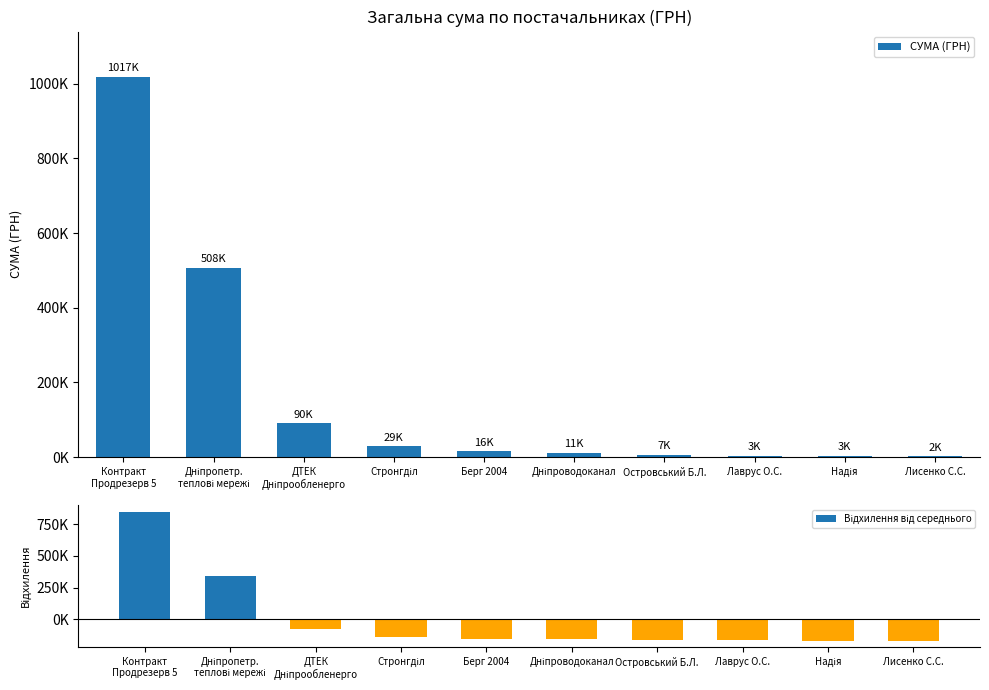

True or false: СУМА (ГРН) has a value of 90377.0 at ДТЕК
Дніпрообленерго.

True